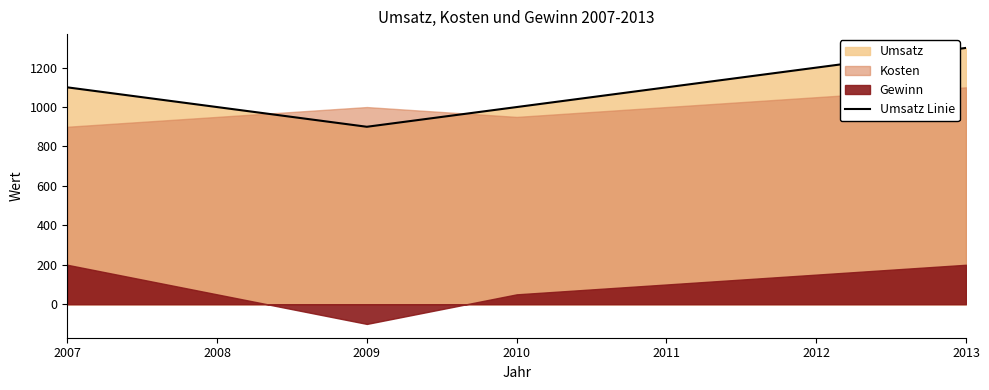

Rank the categories by value from lowest to highest.

2009, 2008, 2010, 2007, 2011, 2012, 2013